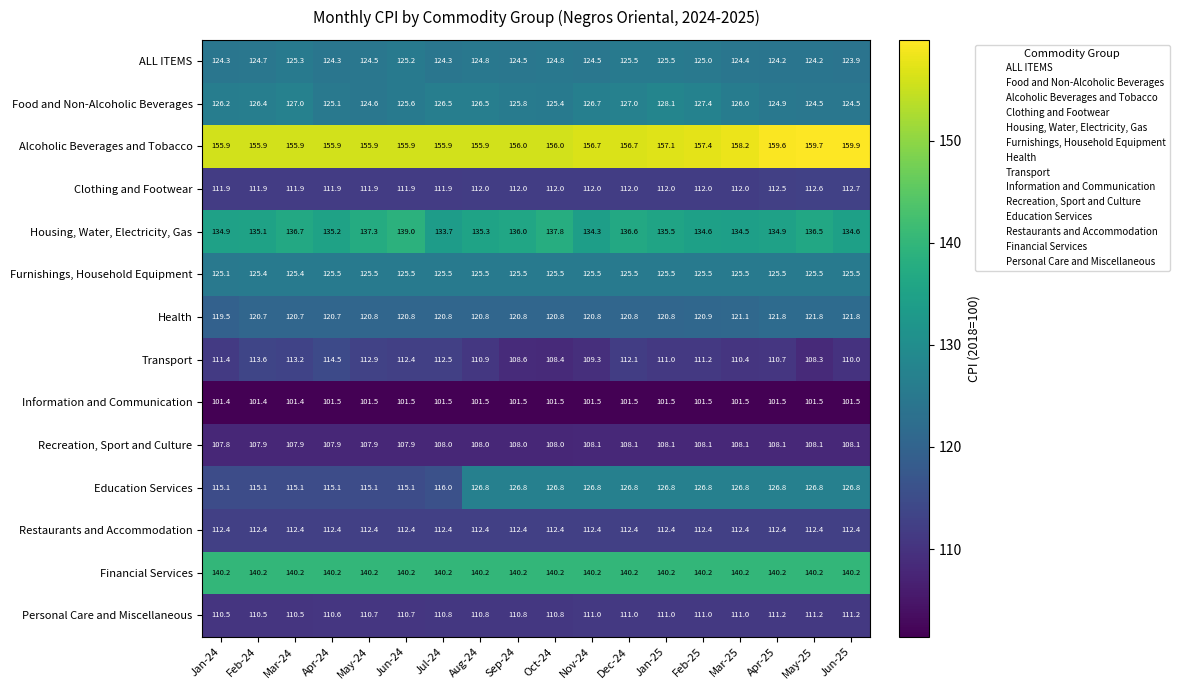

Which series has the largest total across all categories?

Alcoholic Beverages and Tobacco